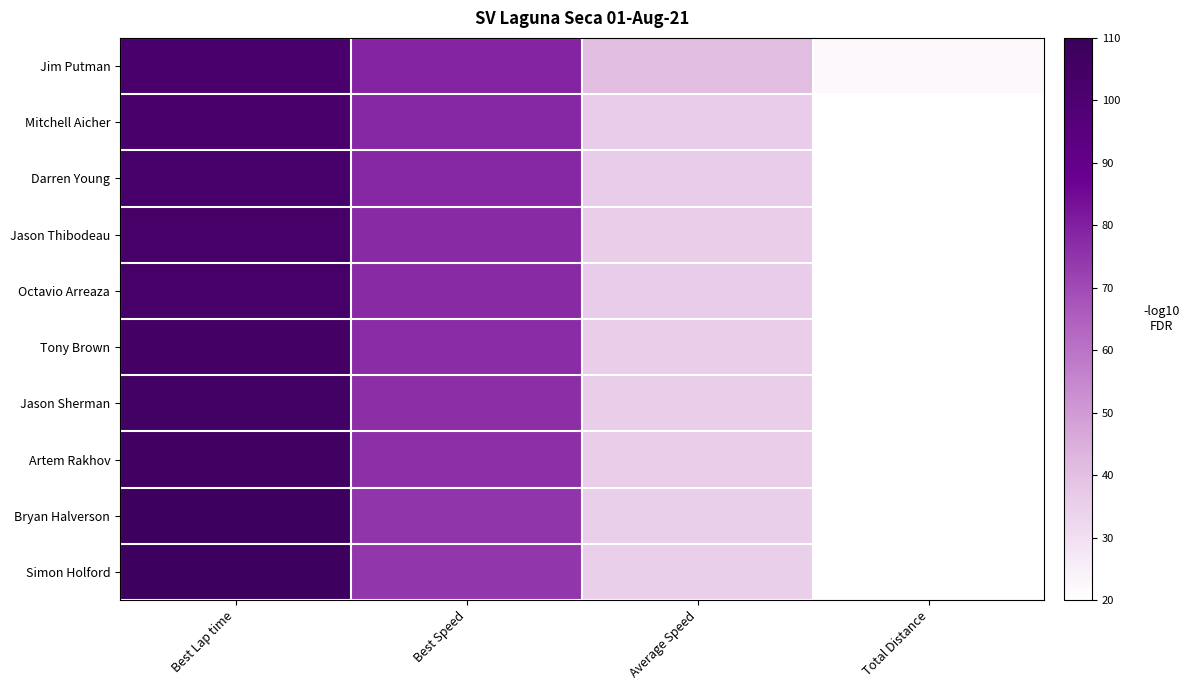

Rank the series by their maximum value, from lowest to highest.

Jim Putman, Mitchell Aicher, Darren Young, Jason Thibodeau, Octavio Arreaza, Tony Brown, Jason Sherman, Artem Rakhov, Bryan Halverson, Simon Holford